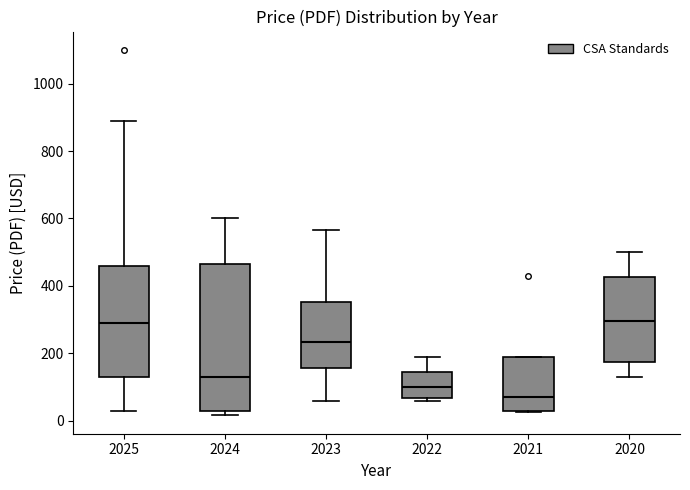

Reading left to right, read every box against the y-axis: the position of its median line, the range the box covers, and the ends of its whiskers. The values are not printed on the chart, so give them approximately, as read against the axis.

2025: median 300, box 140 to 460, whiskers 40 to 900
2024: median 140, box 40 to 460, whiskers 20 to 600
2023: median 240, box 160 to 360, whiskers 60 to 560
2022: median 100, box 60 to 140, whiskers 60 (just below the box's lower edge) to 200
2021: median 80, box 40 to 200, whiskers 20 to 200
2020: median 300, box 180 to 420, whiskers 140 to 500